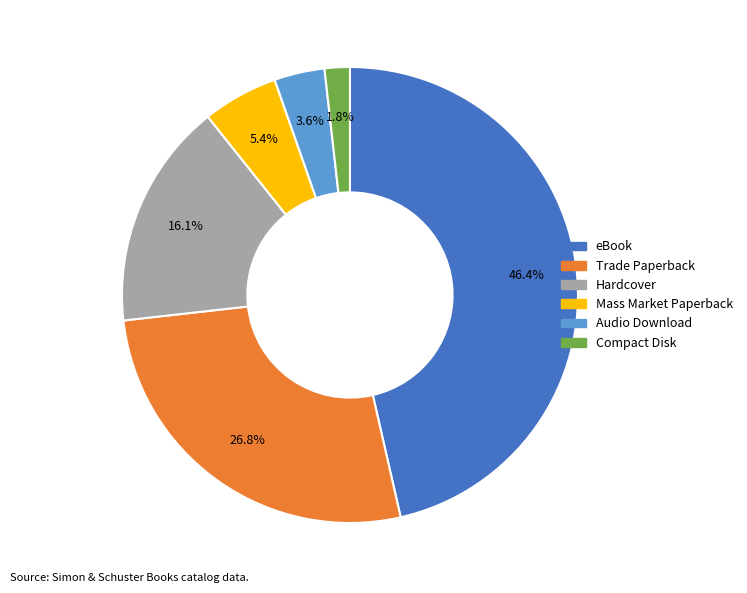

To the nearest percent, what is the average slice percentage?

17%